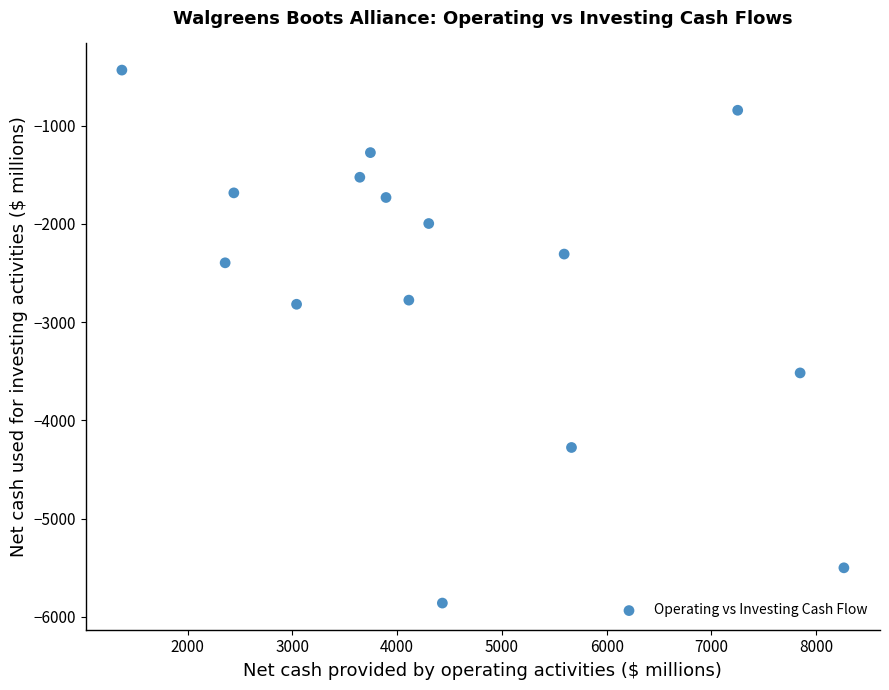

What is the range of X values (max minus min)?

6894